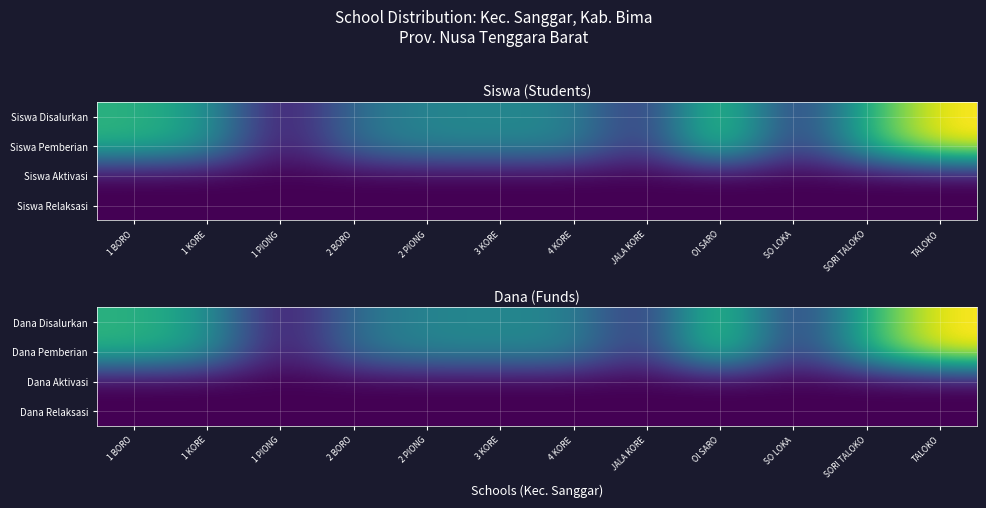

Where is Dana Pemberian nearest to the value 0?

1 PIONG